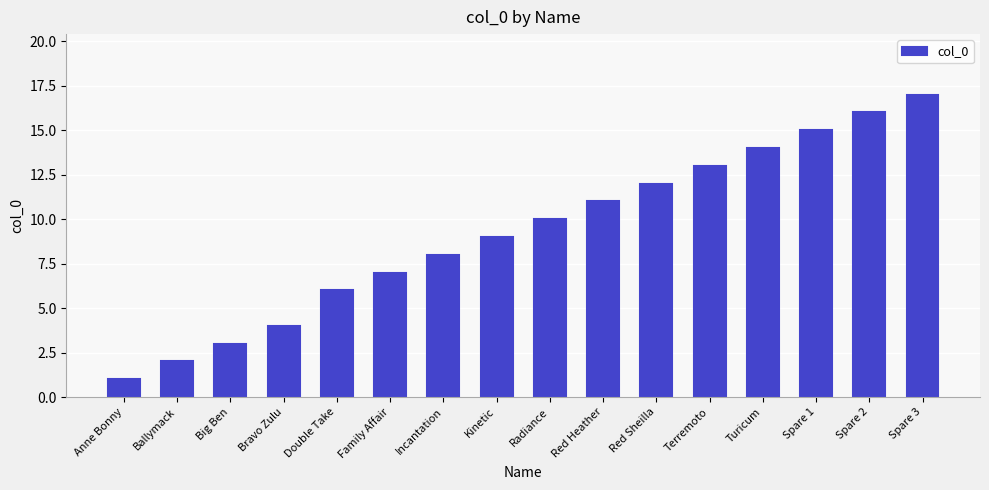

How many bars are there in total?

16